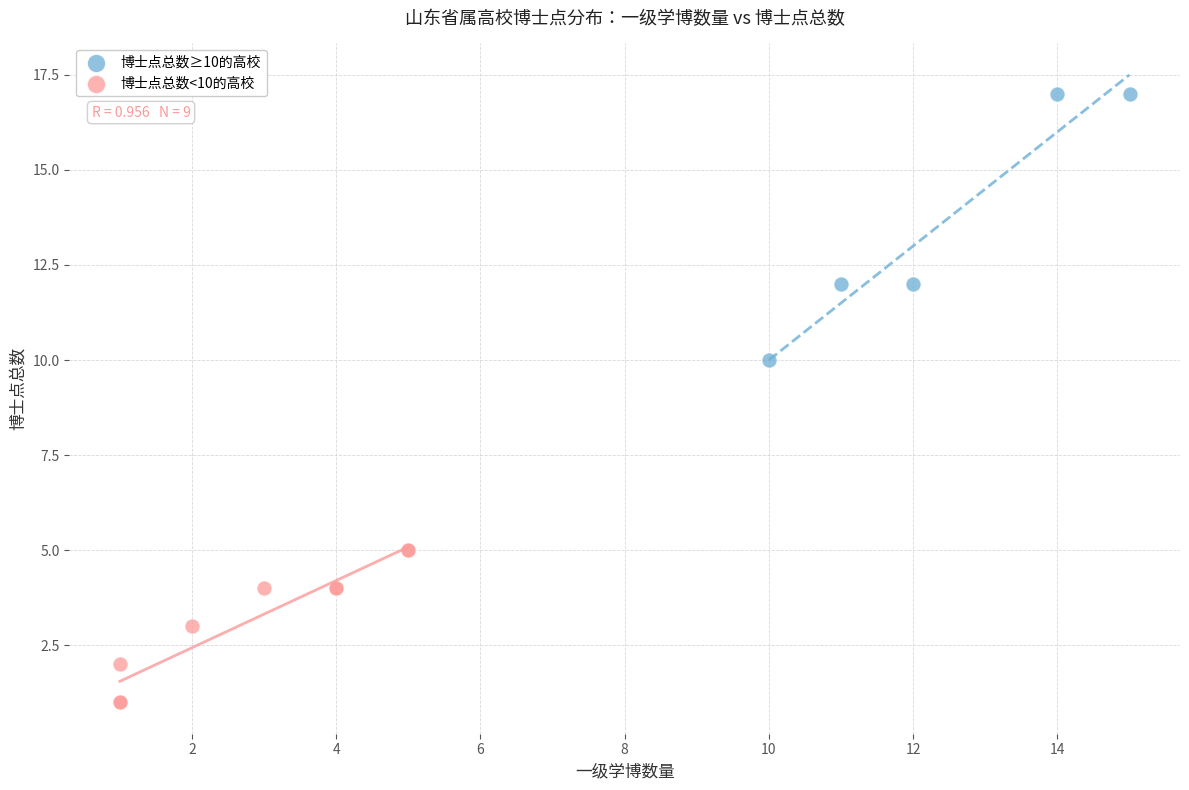

Which series contains the highest Y value?

博士点总数≥10的高校